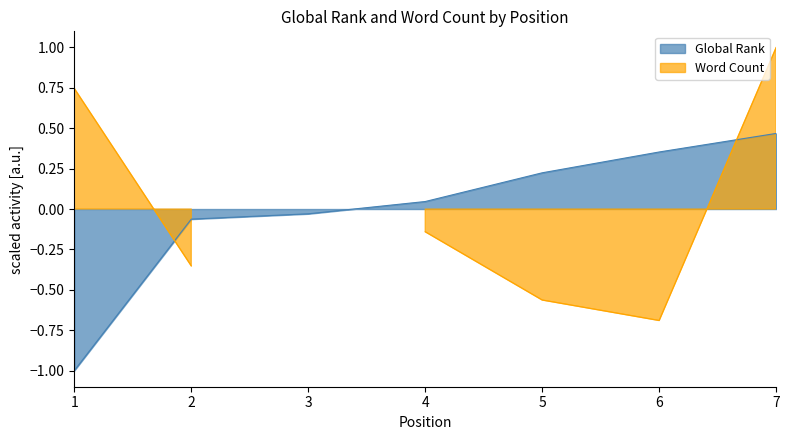

What is the difference between the values at 3 and 7?

0.5